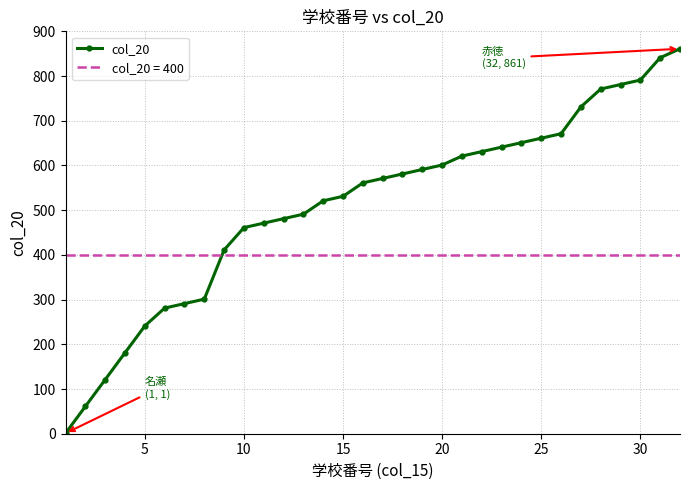

Does the chart have visible grid lines?

Yes